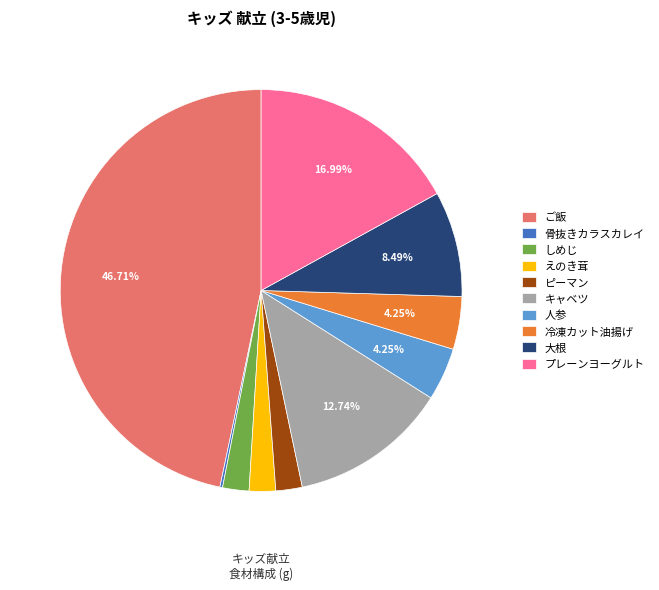

Which slice is the largest?

ご飯